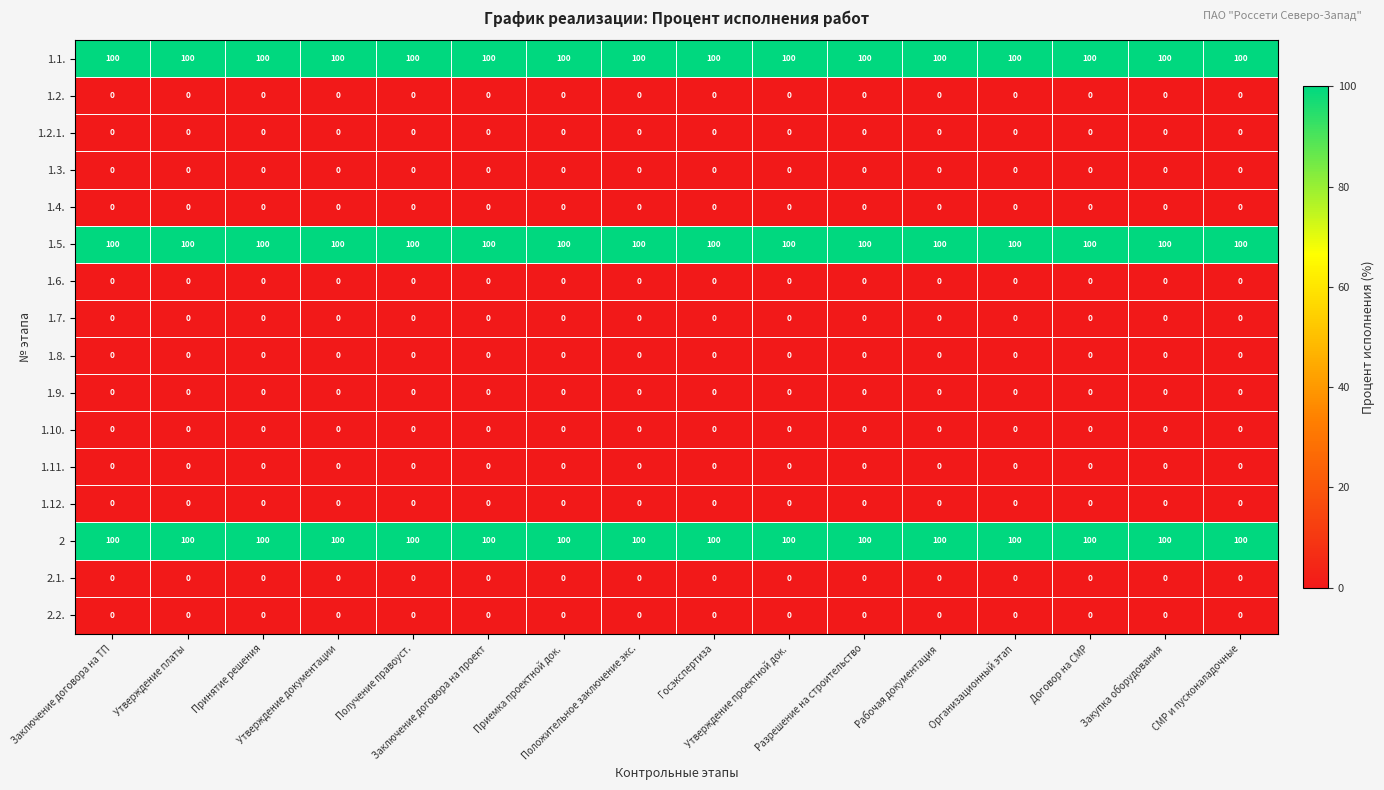

At how many categories does at least one series exceed 12?

16